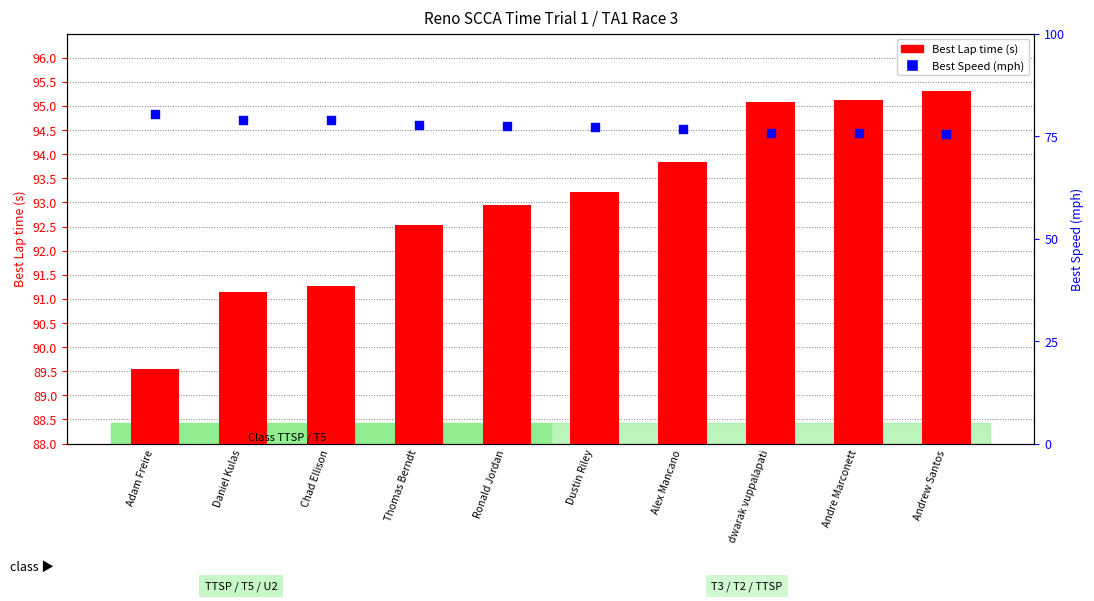

Which series has the largest Y range (max minus min)?

Best Lap time (s)